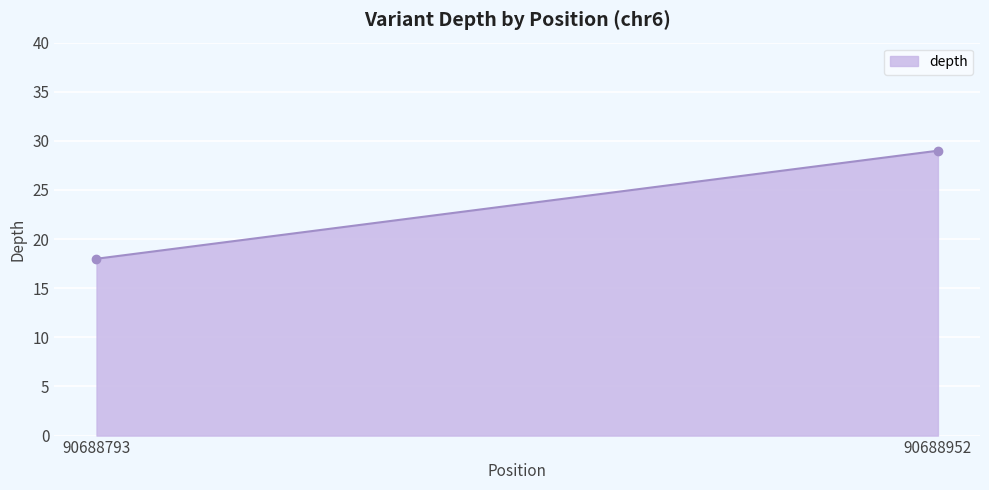

At which label is the value closest to 23?

90688793